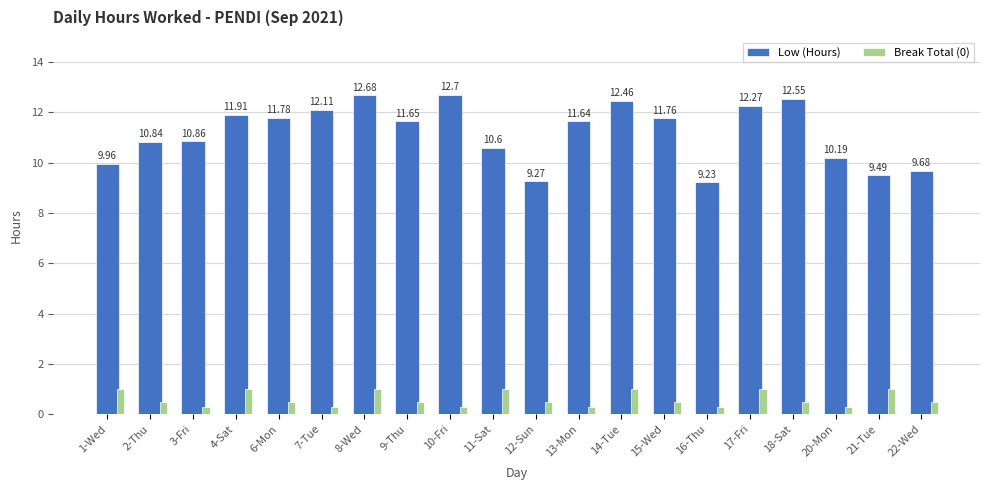

List the labels in order of Low (Hours) value, largest first.

10-Fri, 8-Wed, 18-Sat, 14-Tue, 17-Fri, 7-Tue, 4-Sat, 6-Mon, 15-Wed, 9-Thu, 13-Mon, 3-Fri, 2-Thu, 11-Sat, 20-Mon, 1-Wed, 22-Wed, 21-Tue, 12-Sun, 16-Thu